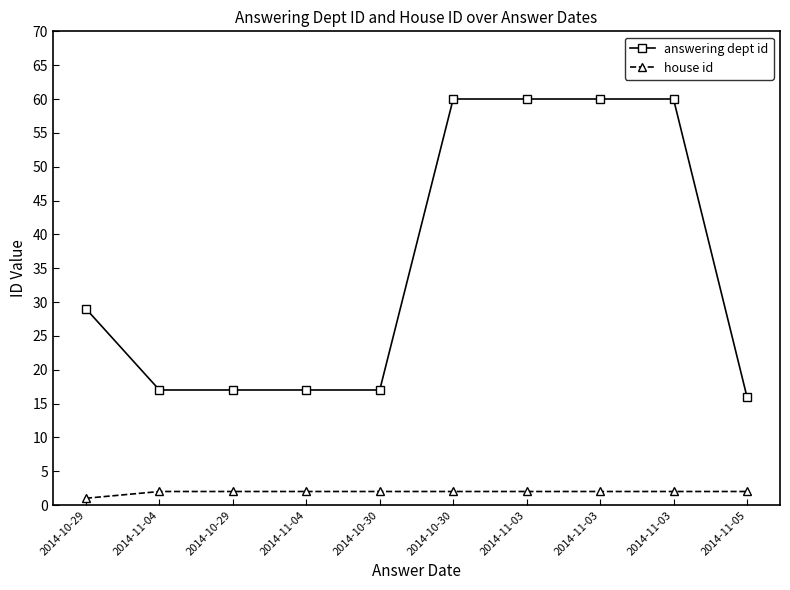

How many lines are shown in the chart?

2